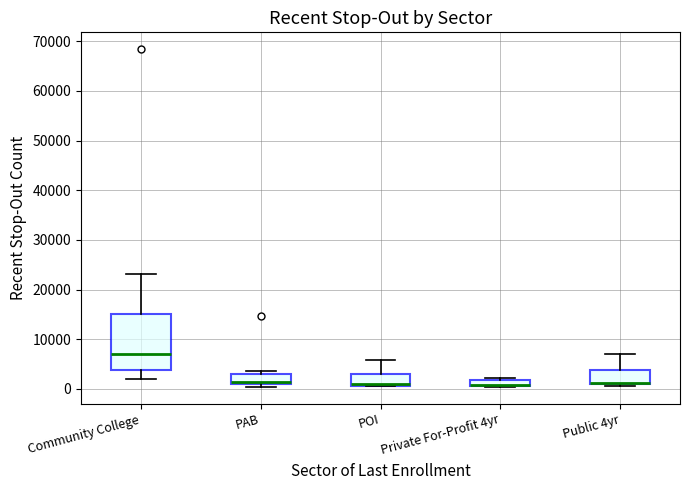

Comparing the boxes themselves (not the whiskers), which one is the tallest?

Community College